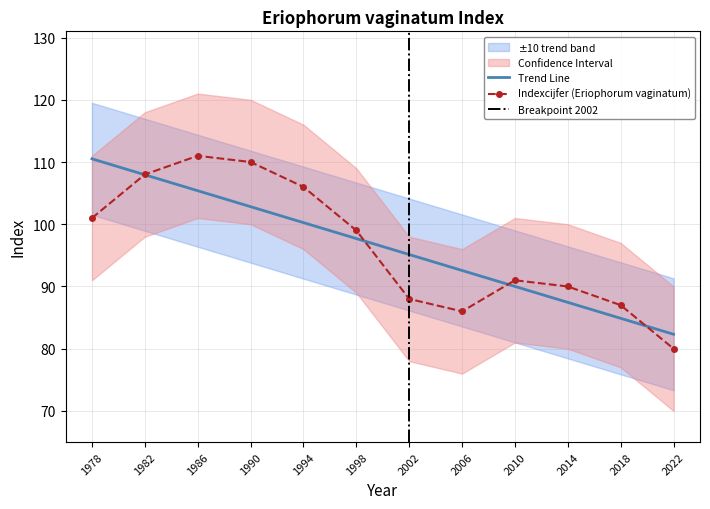

Where does the data first go above 99?

1978